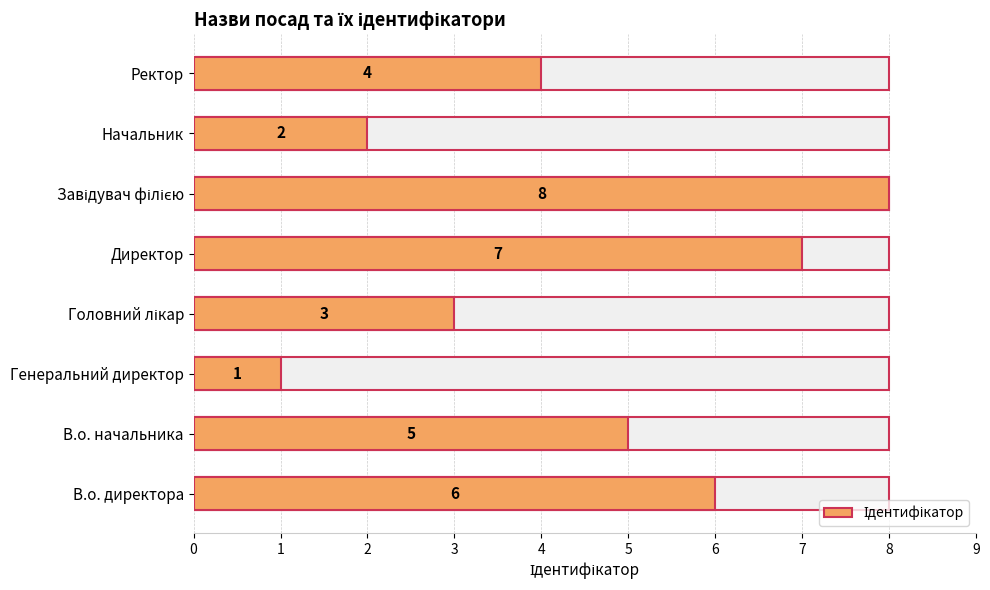

Count the number of data series in this chart.

1